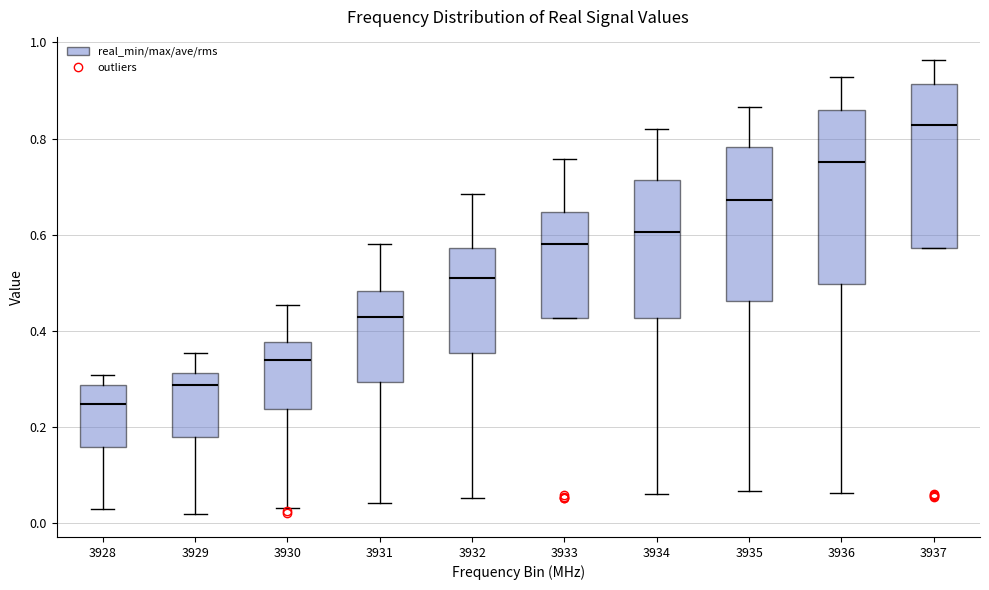

Reading left to right, read every box against the y-axis: the position of its median line, the range the box covers, and the ends of its whiskers. The values are not printed on the chart, so give them approximately, as read against the axis.

3928: median 0.24, box 0.16 to 0.28, whiskers 0.02 to 0.30
3929: median 0.28, box 0.18 to 0.32, whiskers 0.02 to 0.36
3930: median 0.34, box 0.24 to 0.38, whiskers 0.04 to 0.46
3931: median 0.42, box 0.30 to 0.48, whiskers 0.04 to 0.58
3932: median 0.52, box 0.36 to 0.58, whiskers 0.06 to 0.68
3933: median 0.58, box 0.42 to 0.64, whiskers 0.42 to 0.76
3934: median 0.60, box 0.42 to 0.72, whiskers 0.06 to 0.82
3935: median 0.68, box 0.46 to 0.78, whiskers 0.06 to 0.86
3936: median 0.76, box 0.50 to 0.86, whiskers 0.06 to 0.92
3937: median 0.82, box 0.58 to 0.92, whiskers 0.58 to 0.96